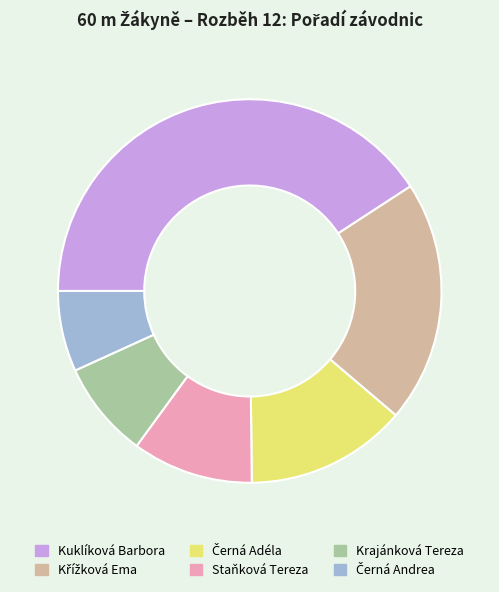

Is the sum of Kuklíková Barbora and Krajánková Tereza greater than half?

No